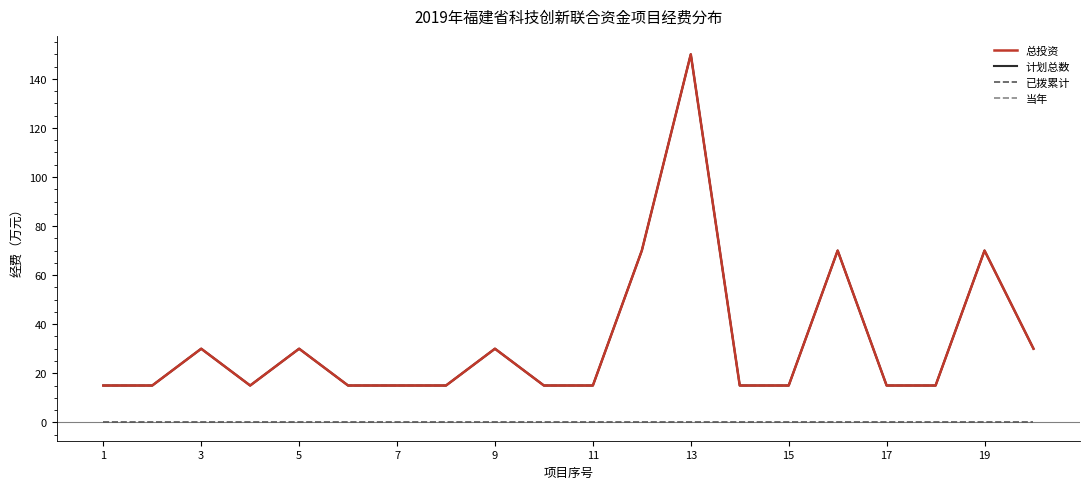

Is this an area chart (filled region under the line)?

No